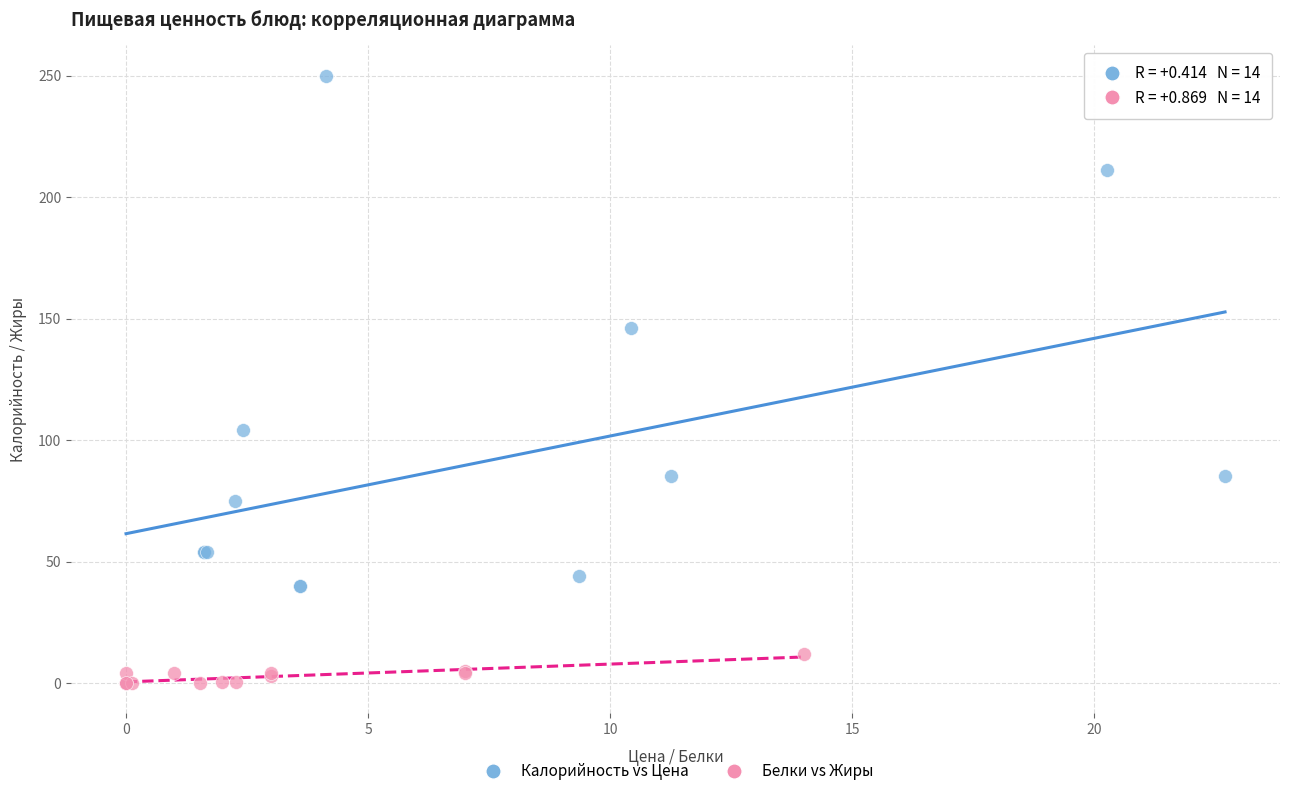

Which series reaches the maximum Y coordinate?

Калорийность vs Цена